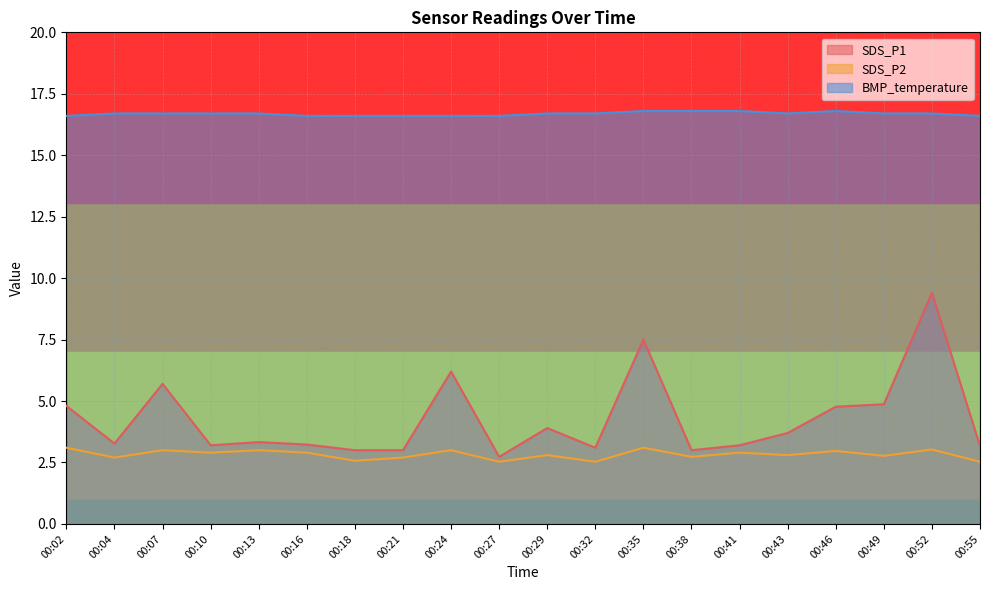

At which category is the sum across all series the highest?

00:52